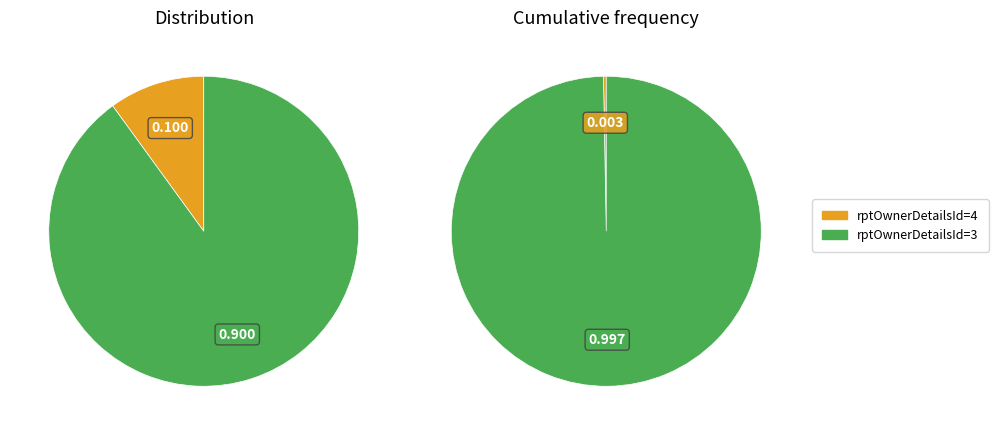

What is the ratio of the value at rptOwnerDetailsId=3 to the value at rptOwnerDetailsId=4?

9.0